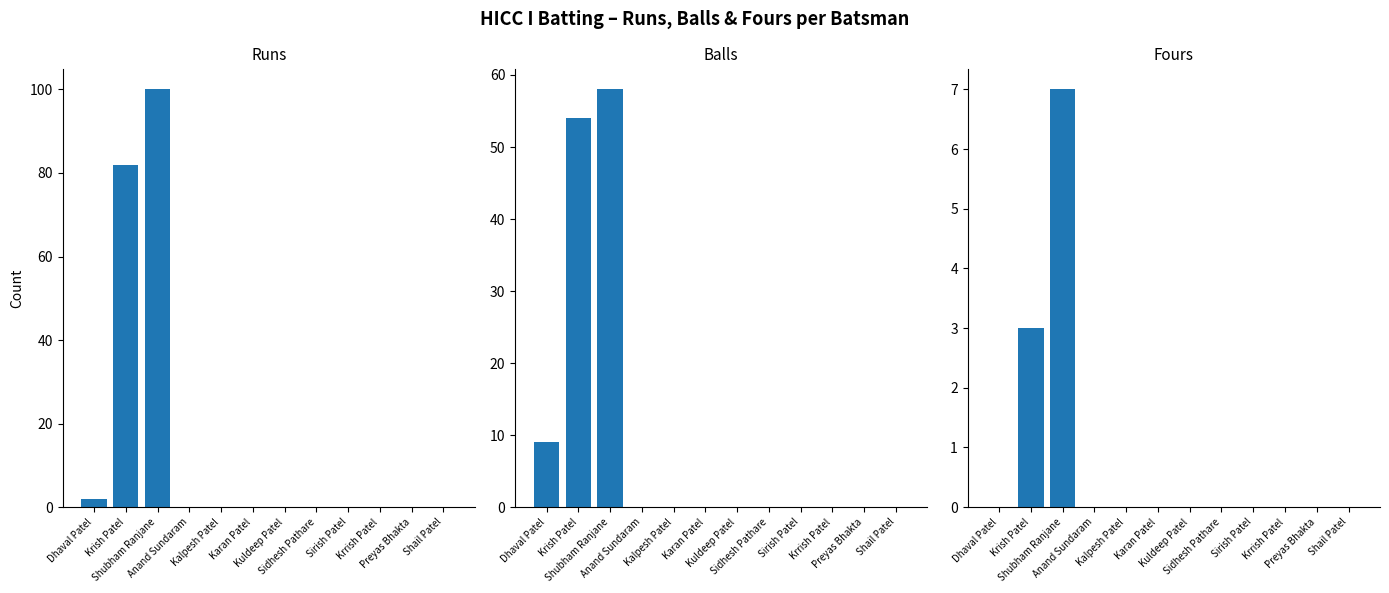

The Fours series shows 0 at Shail Patel. True or false?

True